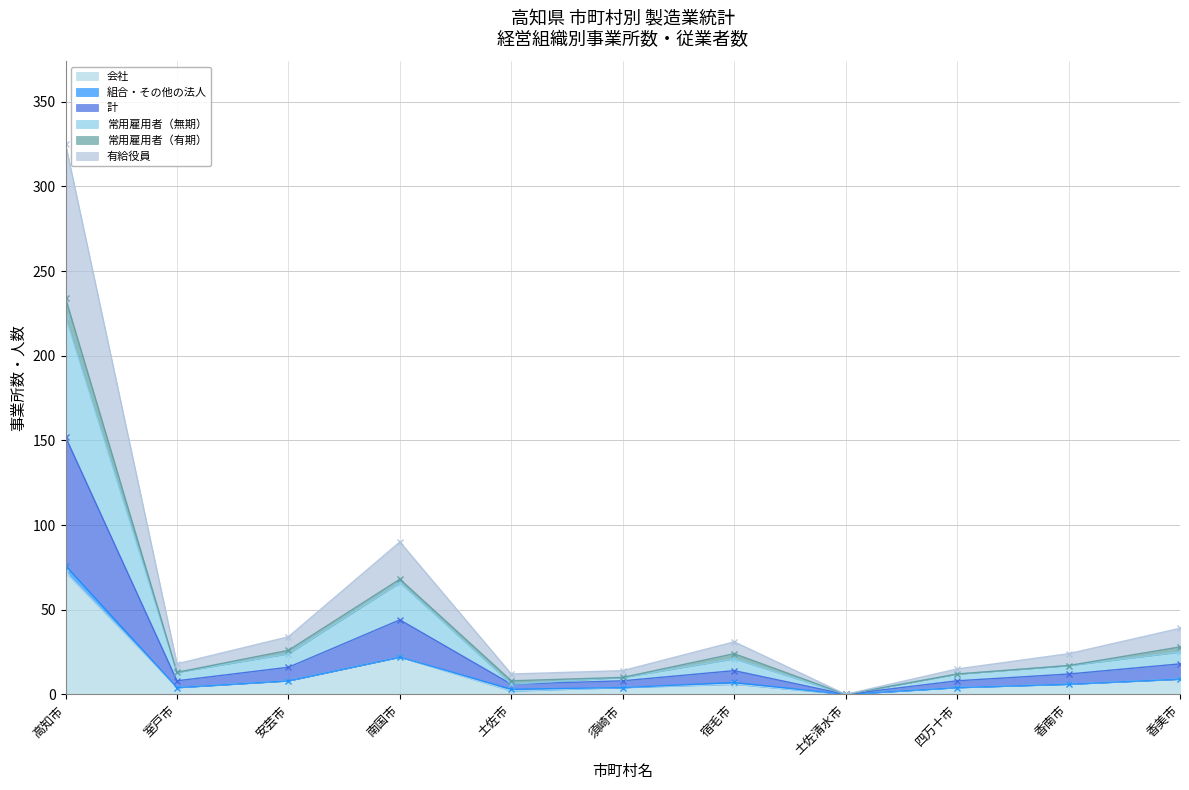

The 会社 series shows 0 at 土佐清水市. True or false?

True